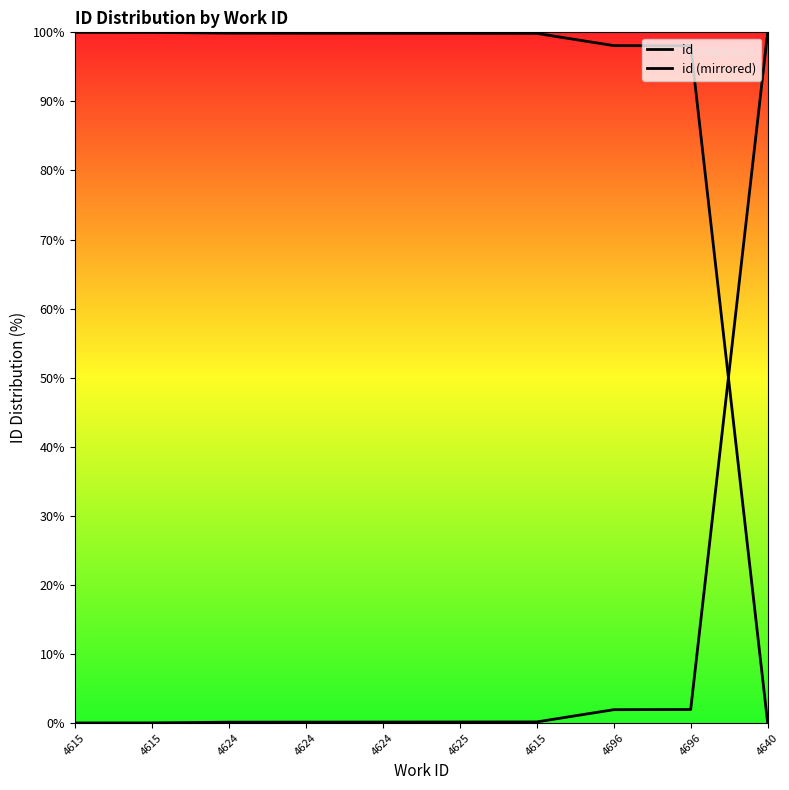

How many intersections are there between id and id (mirrored)?

1